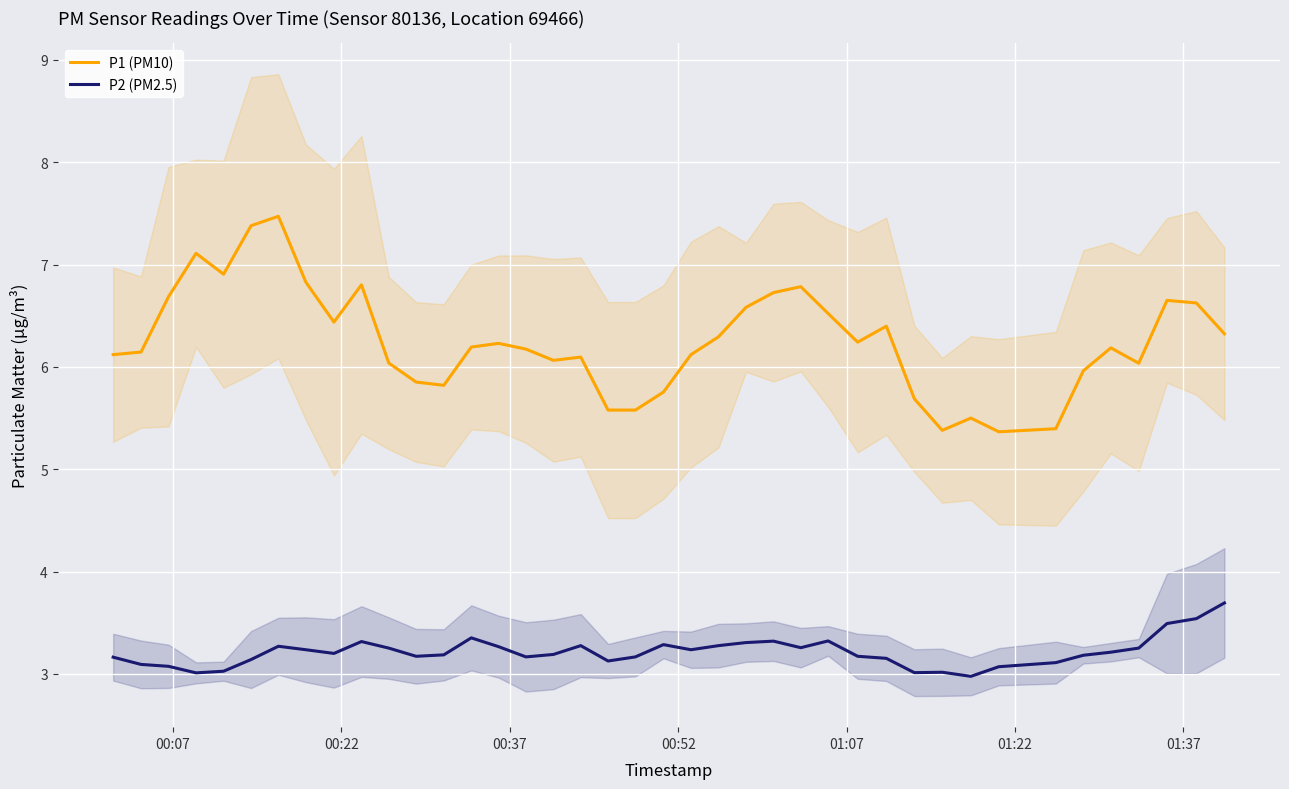

What is the maximum value for P2 (PM2.5)?

3.7